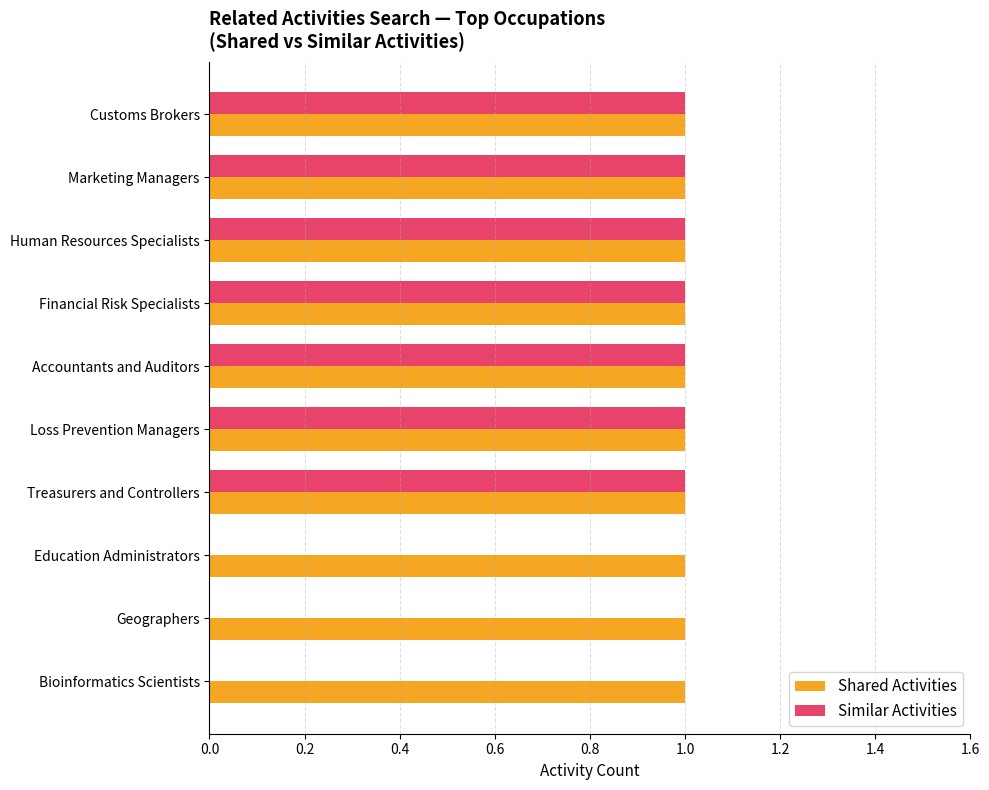

Is it true that Shared Activities equals 0 at Customs Brokers?

False